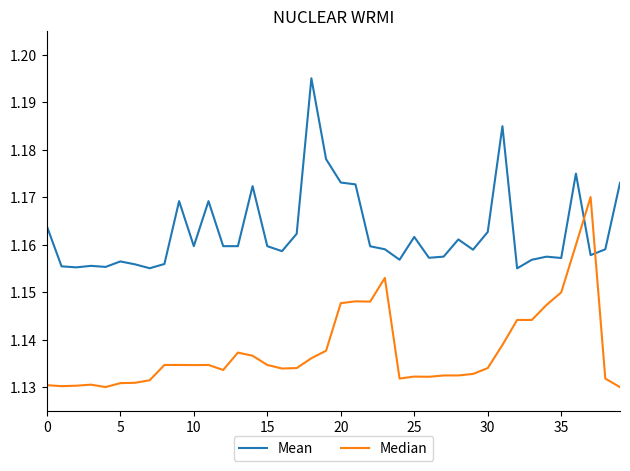

How many distinct data groups are displayed?

2